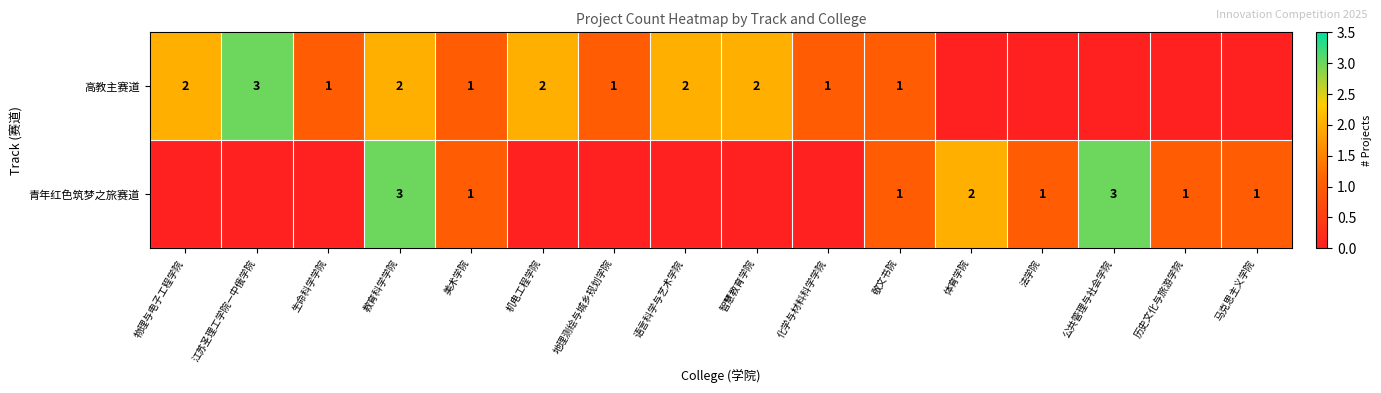

What is the sum of the 高教主赛道 values at 生命科学学院 and 江苏圣理工学院—中俄学院?

4